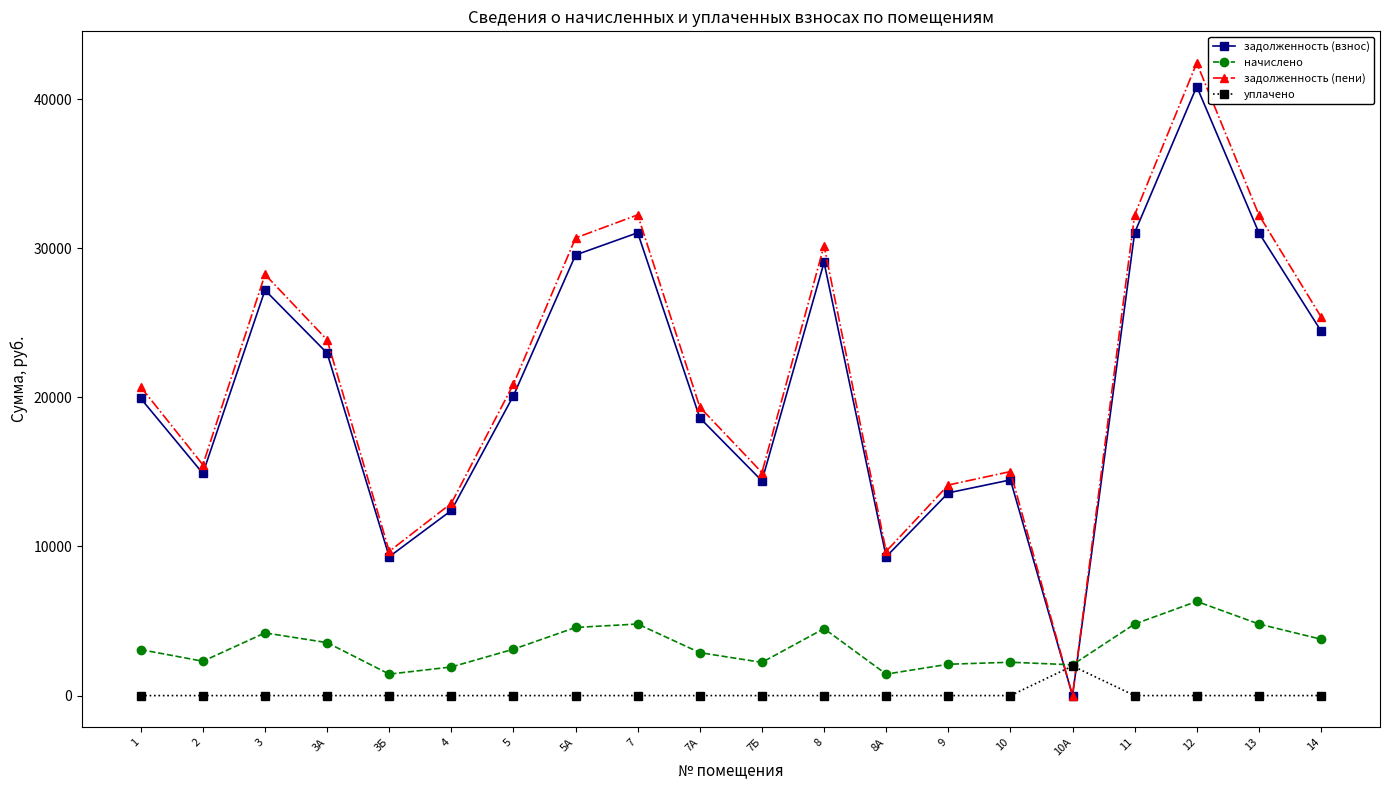

Is the value of начислено at 8А greater than the value of задолженность (взнос) at 8?

No